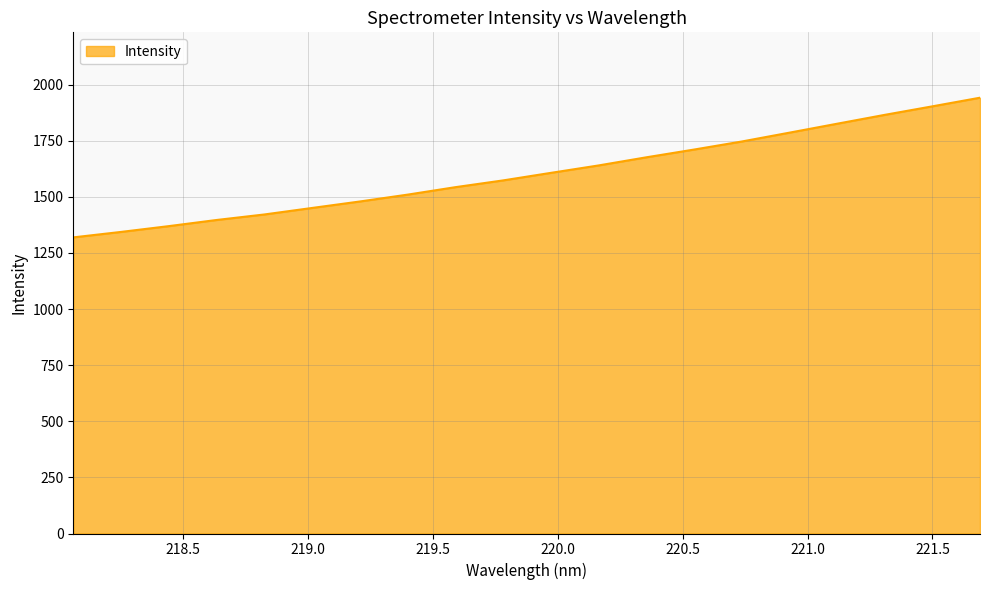

What is the minimum value shown in the chart?

1319.3